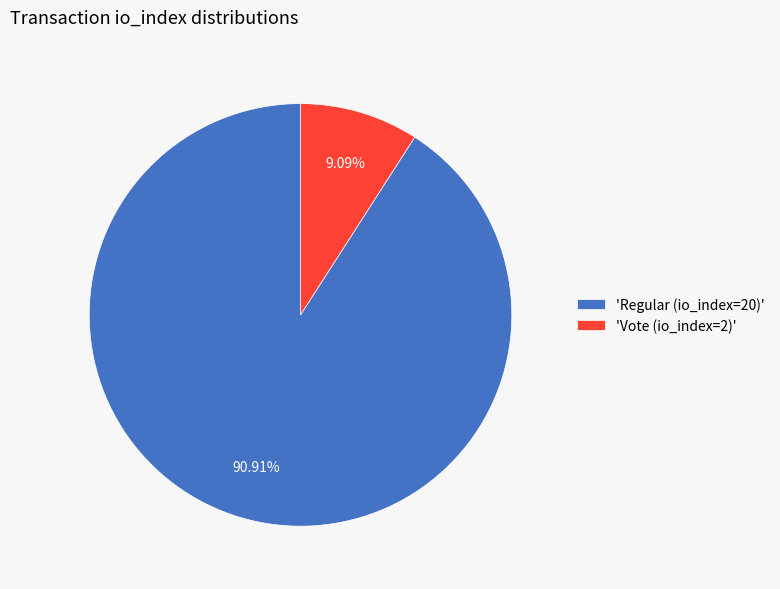

To the nearest percent, what is the average slice percentage?

50%